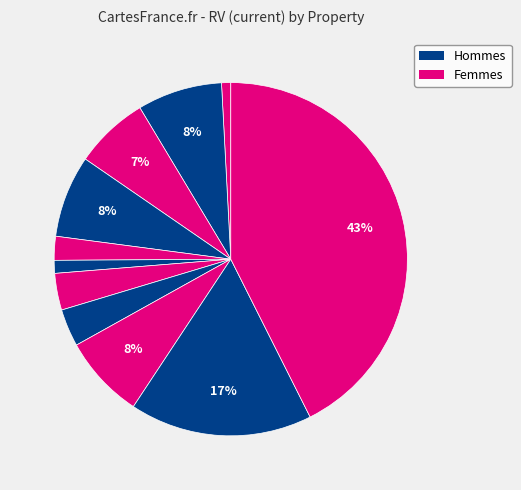

To the nearest percent, what is the average slice percentage?

9%